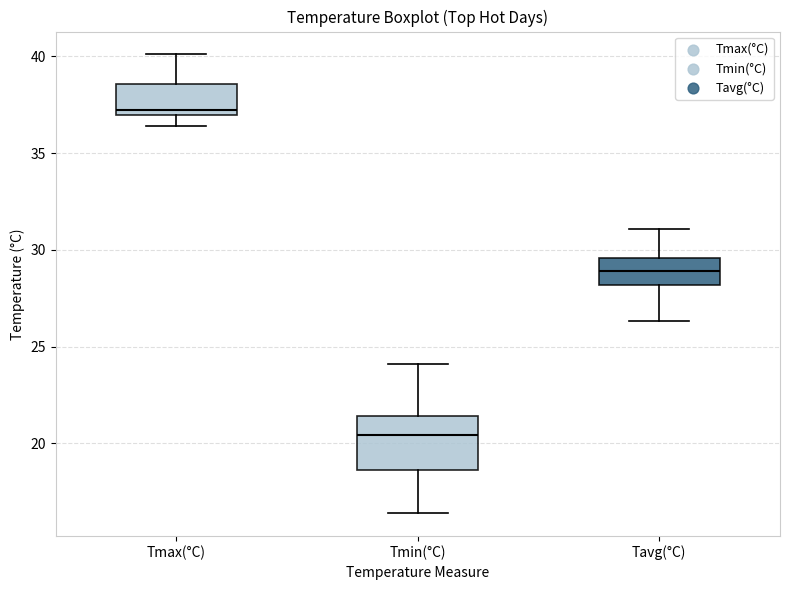

Which box is the tallest, from its lower edge to its upper edge?

Tmin(°C)